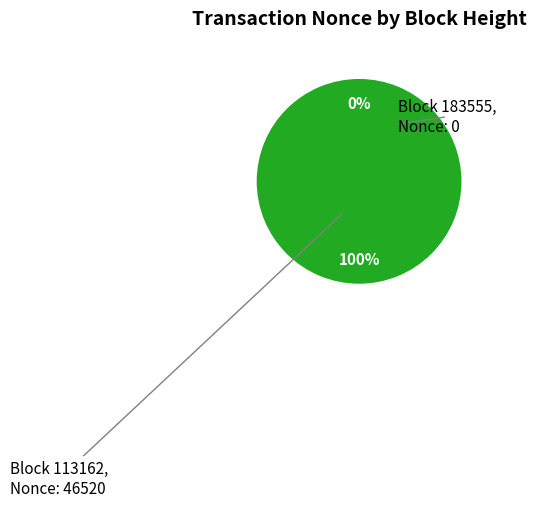

Which slice is the largest?

113162